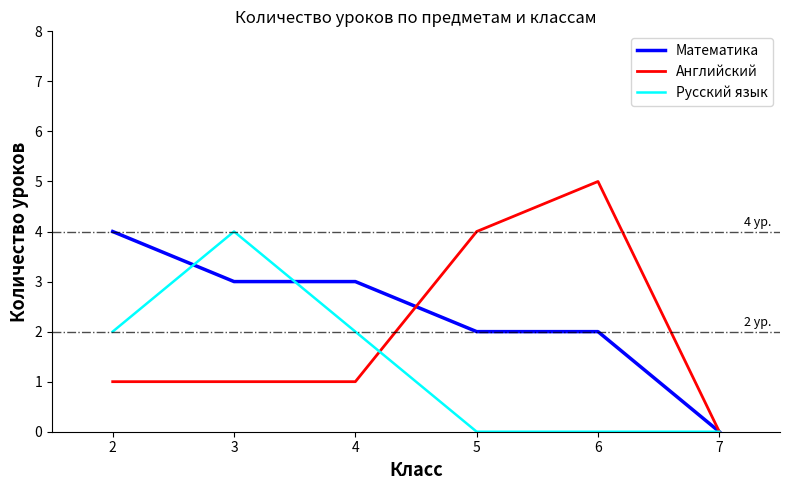

At which category is the sum across all series the highest?

3